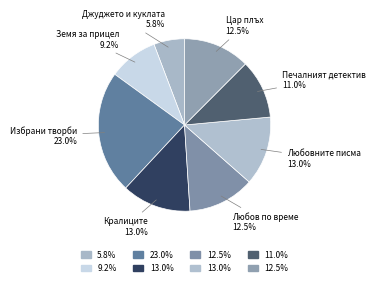

How many slices are in this pie chart?

8